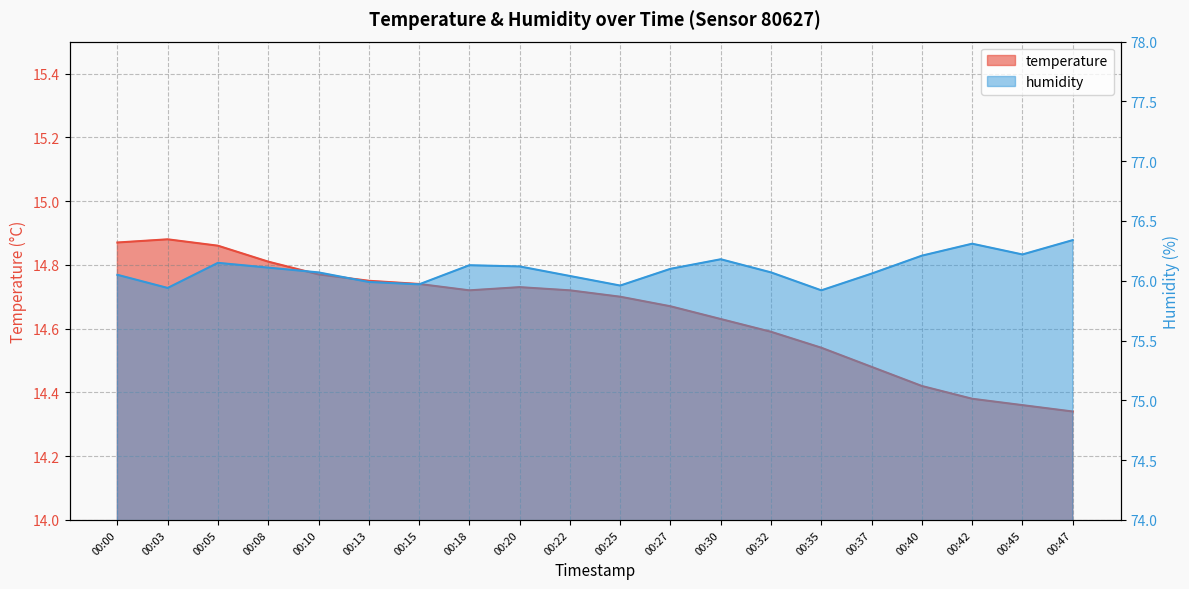

Count the number of categories in the chart.

20